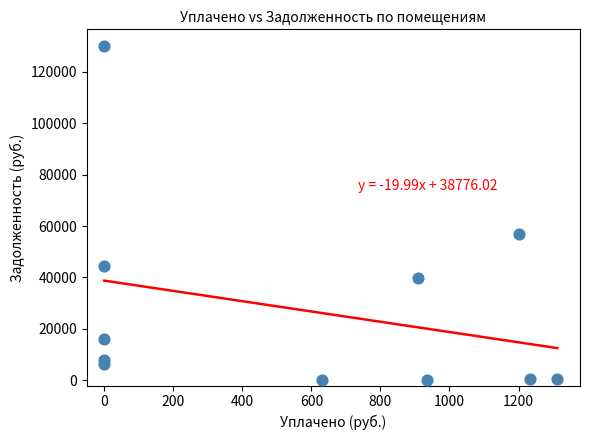

What Y value in the scatter plot is closest to 64977?

56947.8